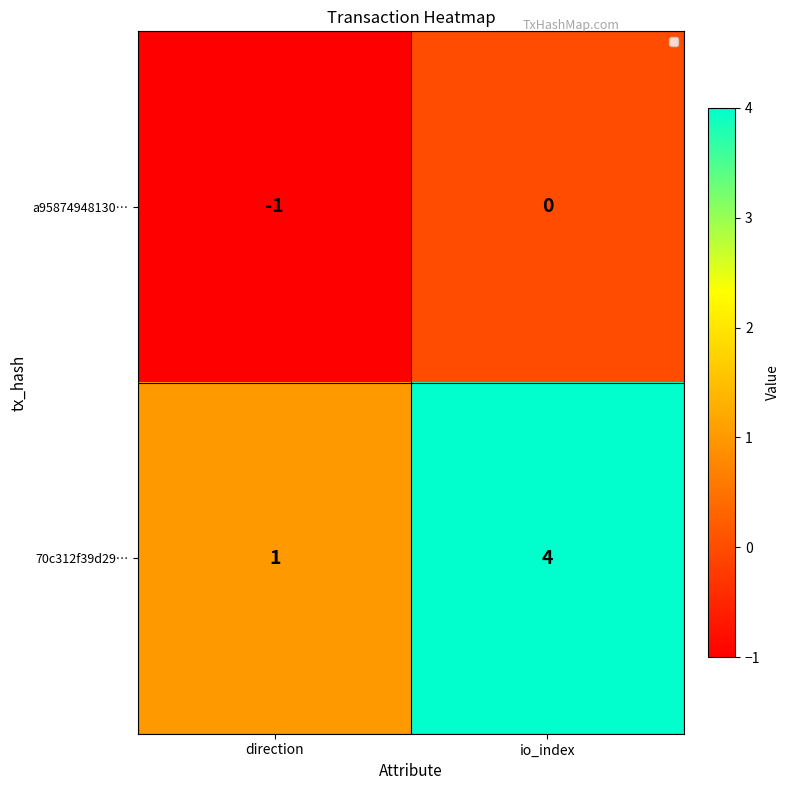

Which category has the highest value in the a95874948130… series?

io_index